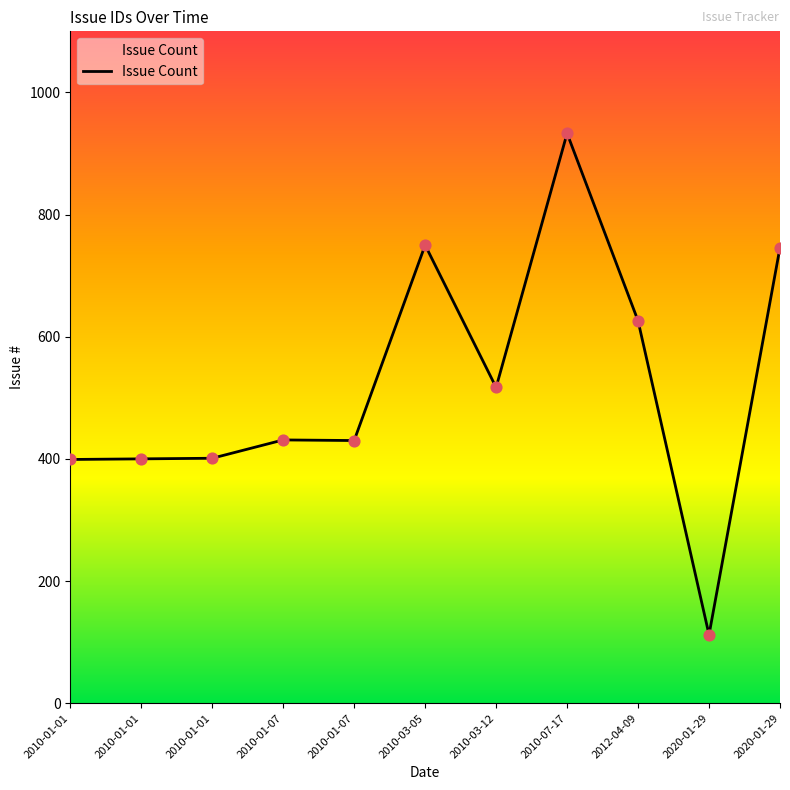

Is this an area chart (filled region under the line)?

Yes